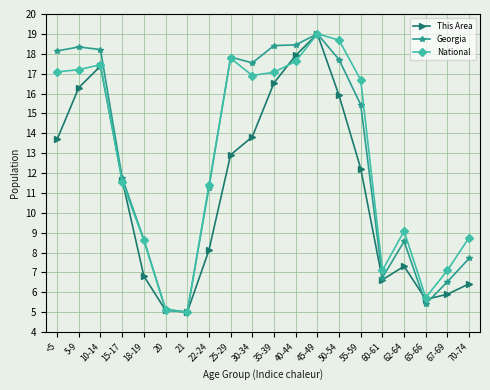

What is the difference between the Georgia values at 62-64 and 5-9?

9.8